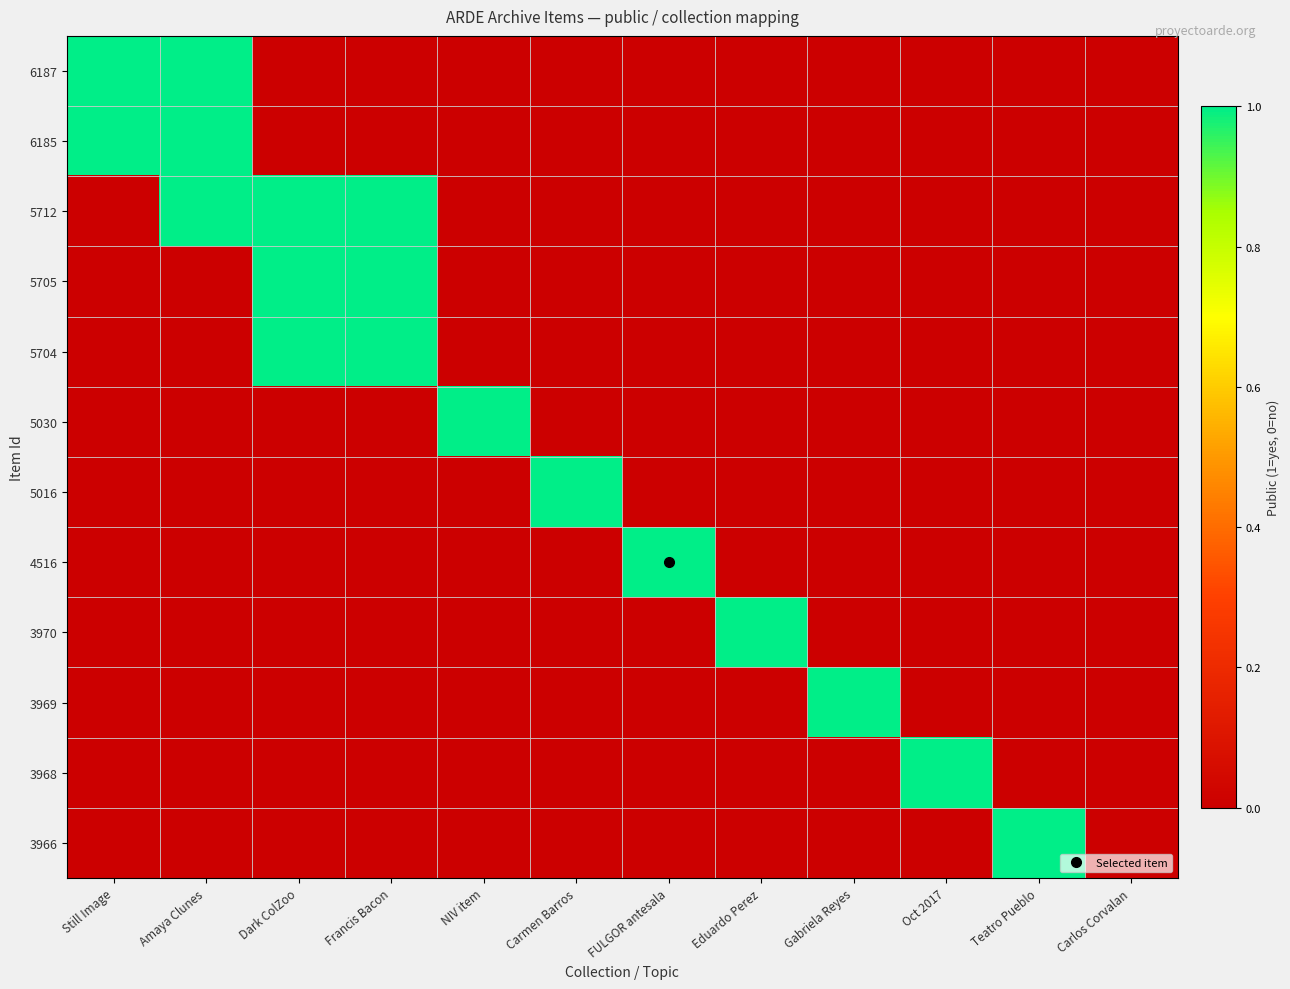

How many series are shown in this chart?

12